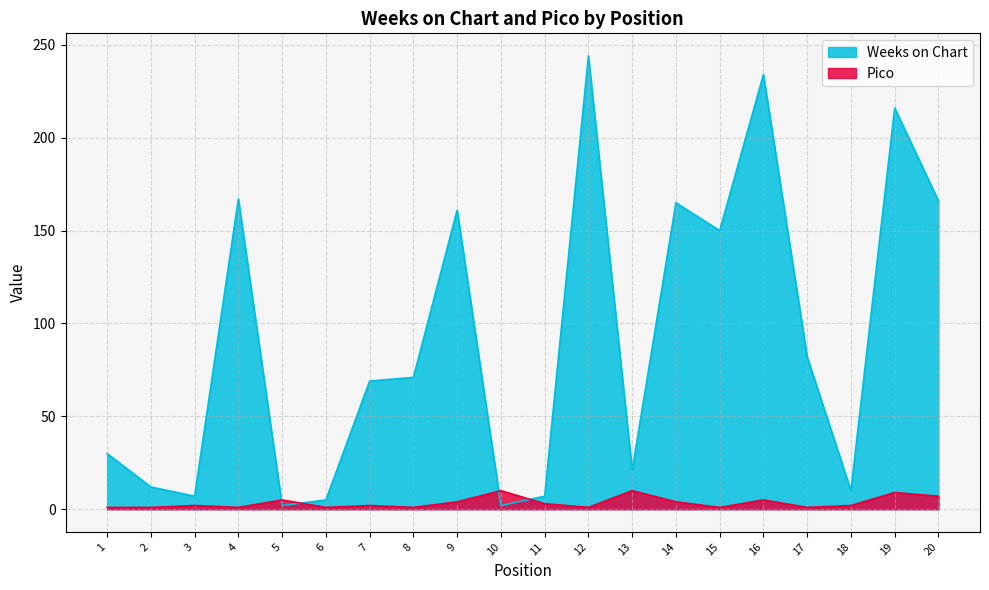

What is the sum of all Weeks on Chart values?

1821